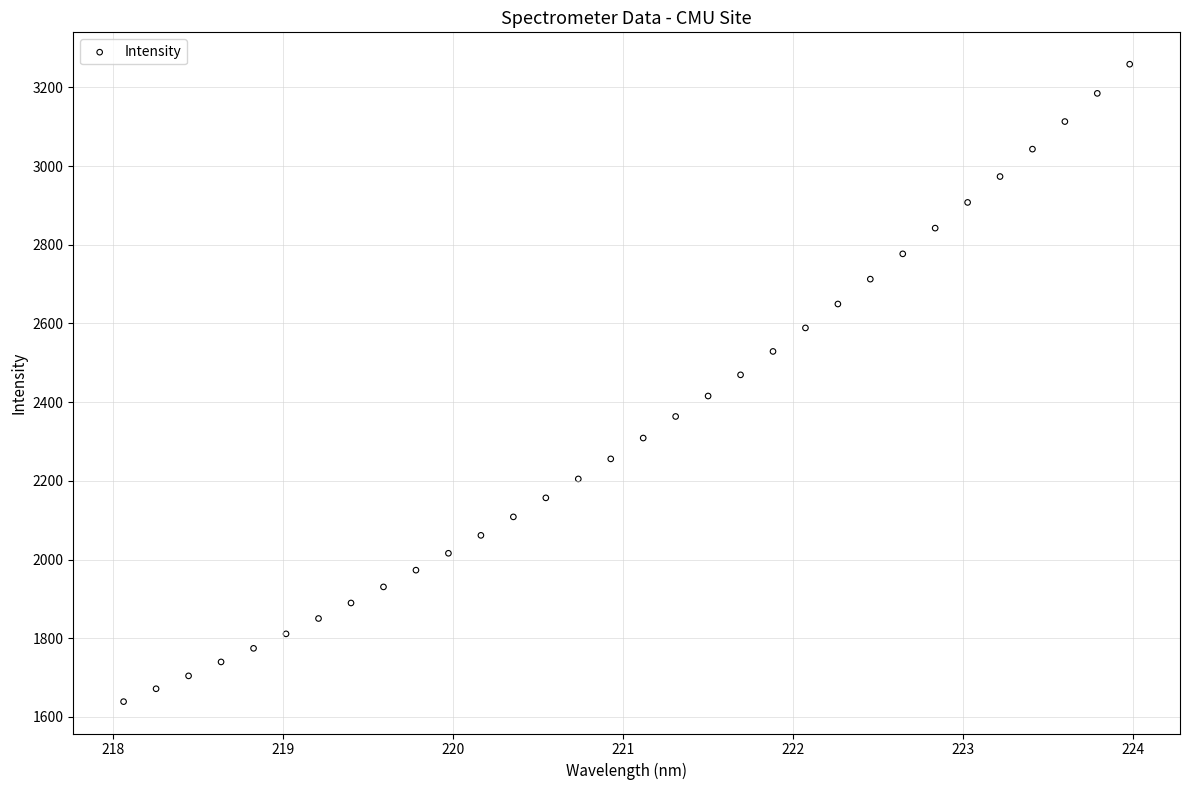

What is the range of Y values (max minus min)?

1619.8